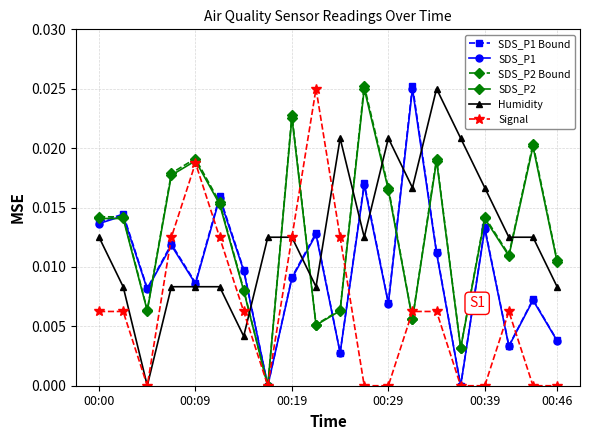

True or false: Signal has more than 2 points higher than both neighbors.

True